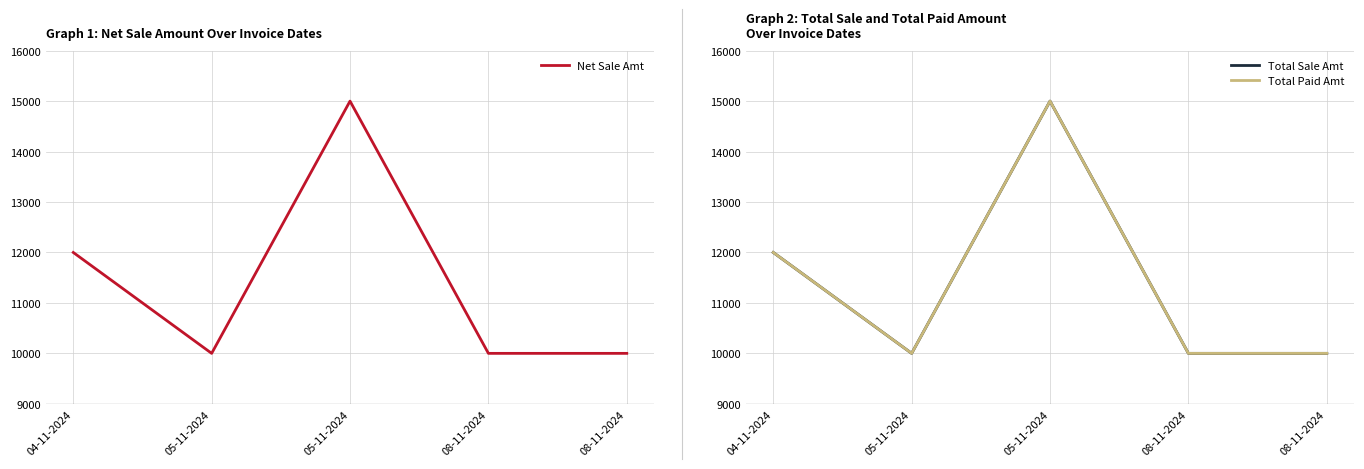

What is the average value of the Net Sale Amt series?

11400